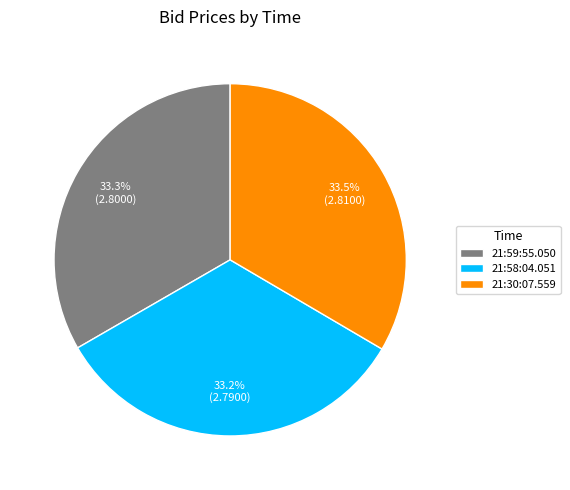

Approximately how many times larger is the value at 21:30:07.559 compared to 21:58:04.051?

1.0